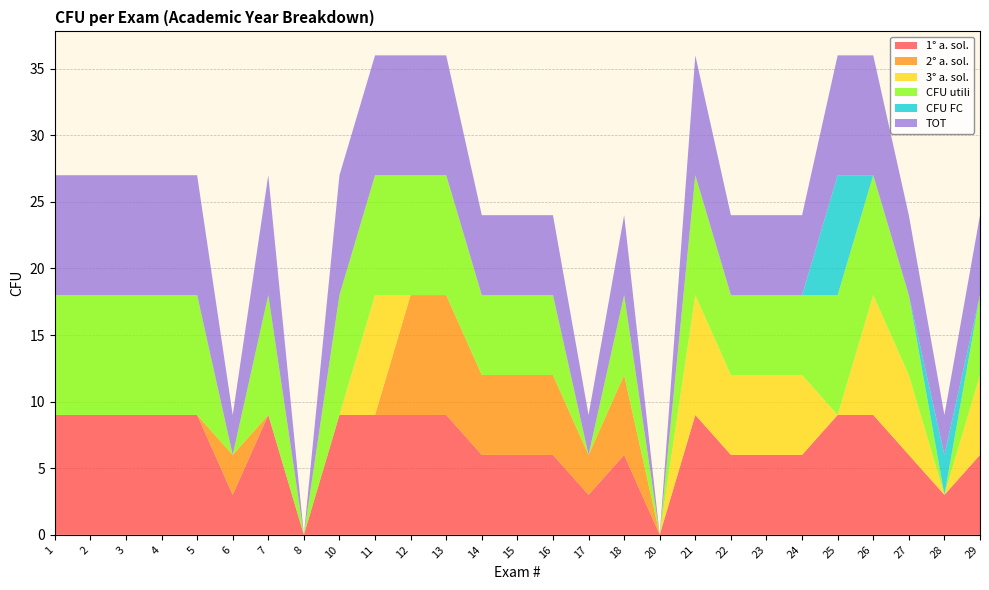

Reading left to right, extract all data points from this chart.

1° a. sol.: 1=9	2=9	3=9	4=9	5=9	6=3	7=9	8=0	10=9	11=9	12=9	13=9	14=6	15=6	16=6	17=3	18=6	20=0	21=9	22=6	23=6	24=6	25=9	26=9	27=6	28=3	29=6
2° a. sol.: 1=0	2=0	3=0	4=0	5=0	6=3	7=0	8=0	10=0	11=0	12=9	13=9	14=6	15=6	16=6	17=3	18=6	20=0	21=0	22=0	23=0	24=0	25=0	26=0	27=0	28=0	29=0
3° a. sol.: 1=0	2=0	3=0	4=0	5=0	6=0	7=0	8=0	10=0	11=9	12=0	13=0	14=0	15=0	16=0	17=0	18=0	20=0	21=9	22=6	23=6	24=6	25=0	26=9	27=6	28=0	29=6
CFU utili: 1=9	2=9	3=9	4=9	5=9	6=0	7=9	8=0	10=9	11=9	12=9	13=9	14=6	15=6	16=6	17=0	18=6	20=0	21=9	22=6	23=6	24=6	25=9	26=9	27=6	28=0	29=6
CFU FC: 1=0	2=0	3=0	4=0	5=0	6=0	7=0	8=0	10=0	11=0	12=0	13=0	14=0	15=0	16=0	17=0	18=0	20=0	21=0	22=0	23=0	24=0	25=9	26=0	27=0	28=3	29=0
TOT: 1=9	2=9	3=9	4=9	5=9	6=3	7=9	8=0	10=9	11=9	12=9	13=9	14=6	15=6	16=6	17=3	18=6	20=0	21=9	22=6	23=6	24=6	25=9	26=9	27=6	28=3	29=6